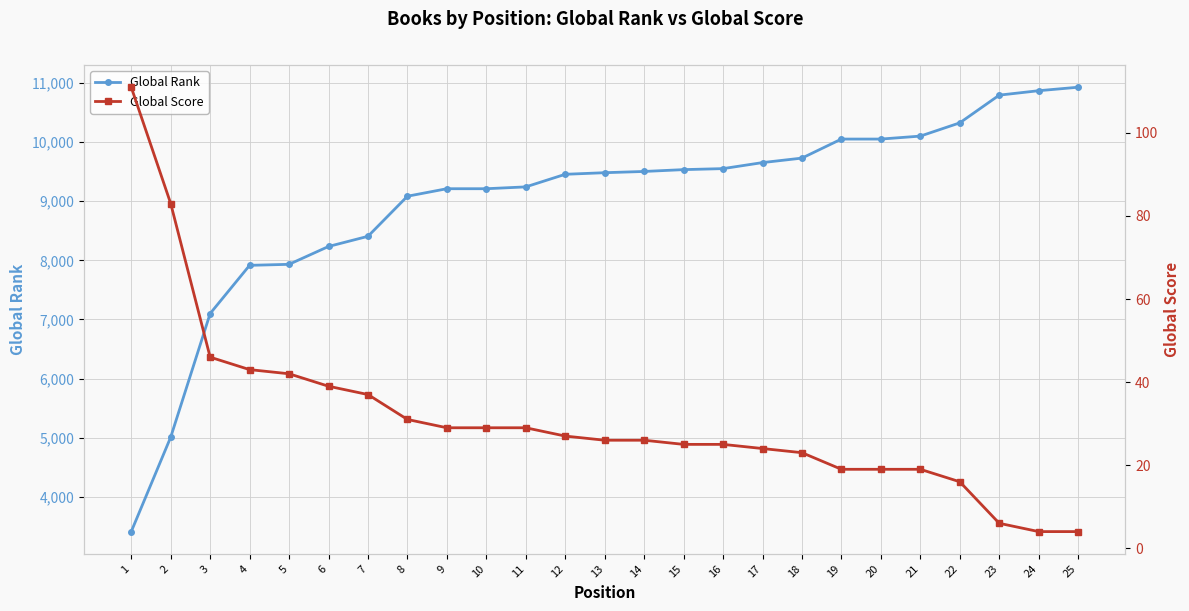

At which label does Global Score first exceed 26?

1